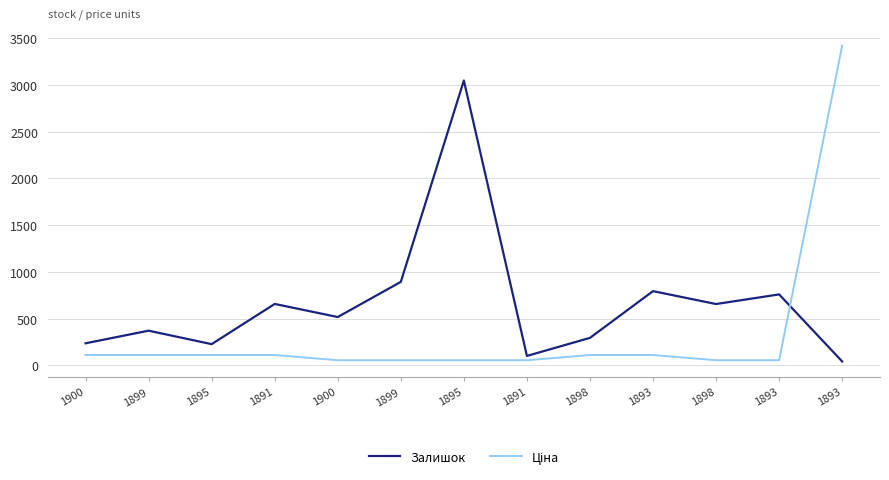

What is the label of the 7th point from the right?

1895